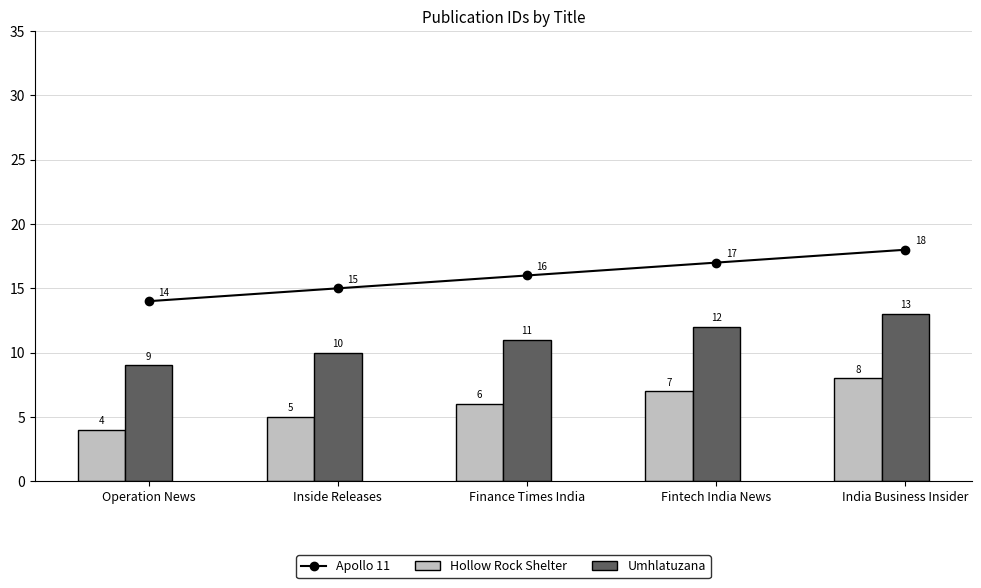

Where is Apollo 11 nearest to the value 16?

Finance Times India